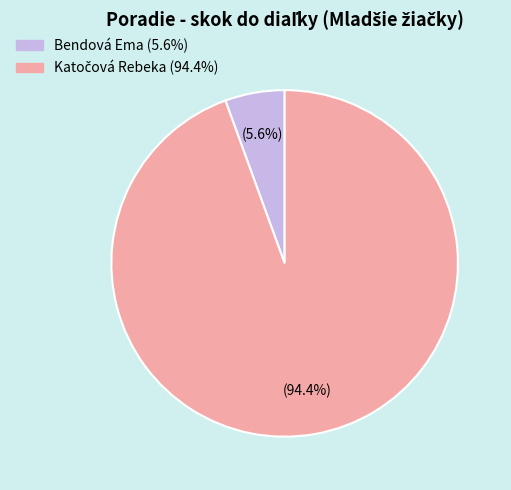

Is there any slice that represents more than half of the pie?

Yes